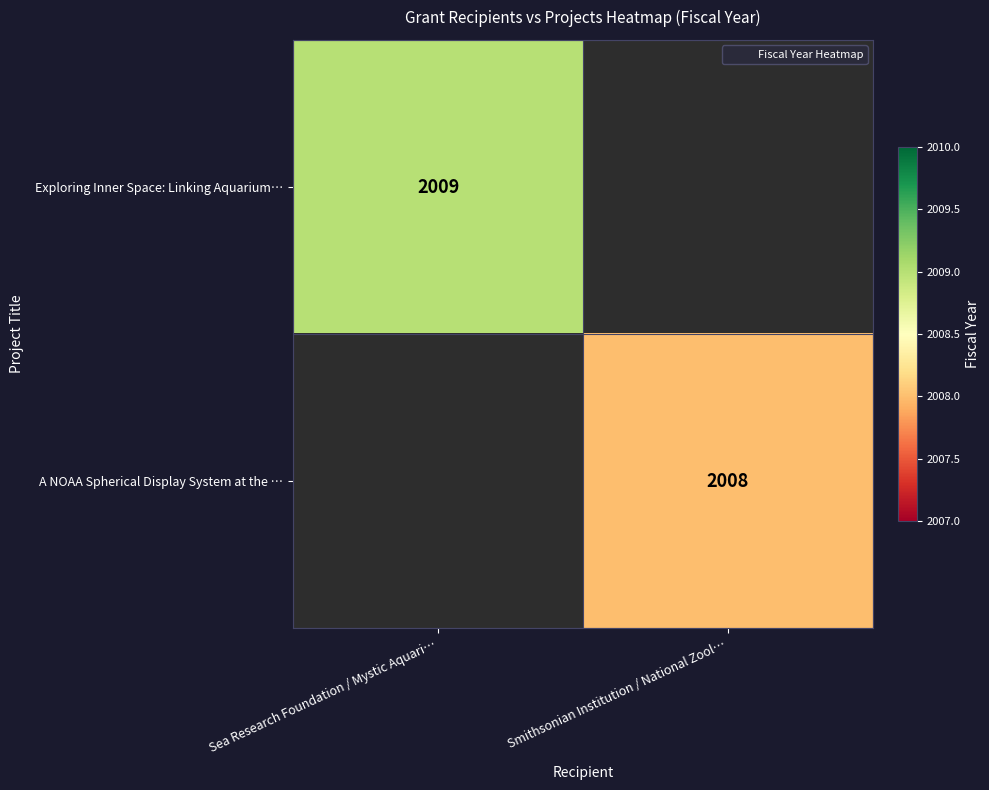

At Smithsonian Institution / National Zool…, list the series in order from smallest to largest.

Exploring Inner Space: Linking Aquarium…, A NOAA Spherical Display System at the …